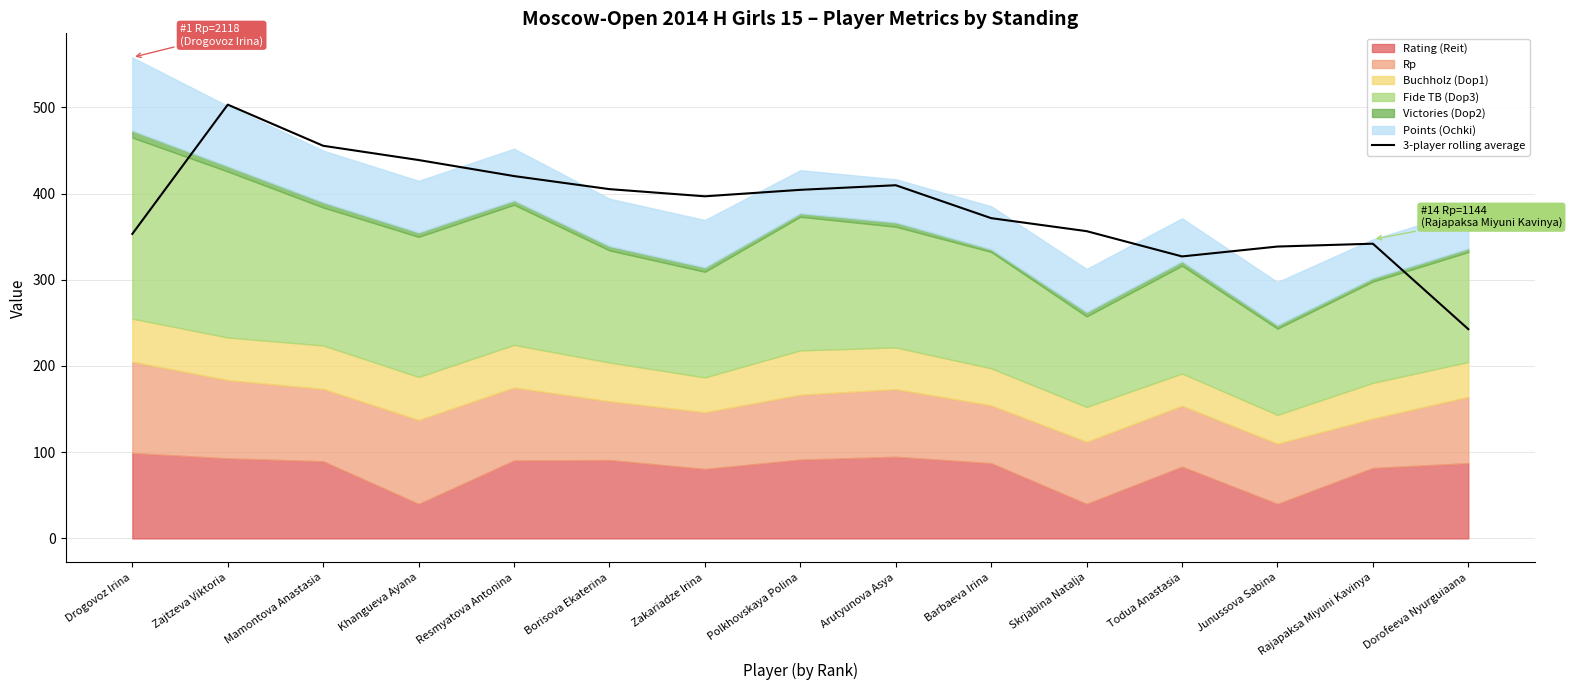

What is the value of the 10th point from the left?

371.5